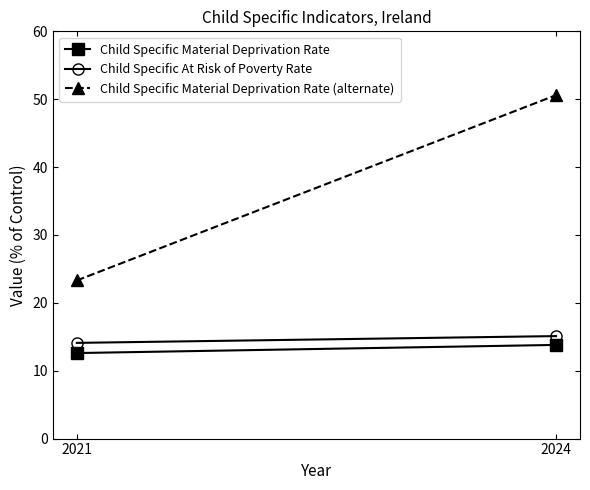

What is the value of the Child Specific Material Deprivation Rate (alternate) point at the 2nd from the left?

50.6